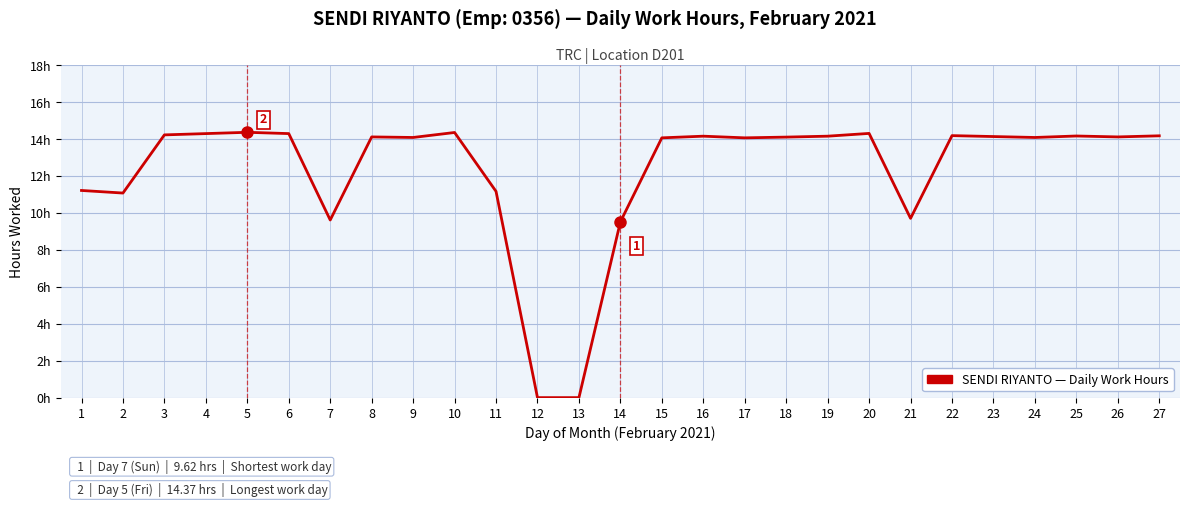

Is this an area chart (filled region under the line)?

No